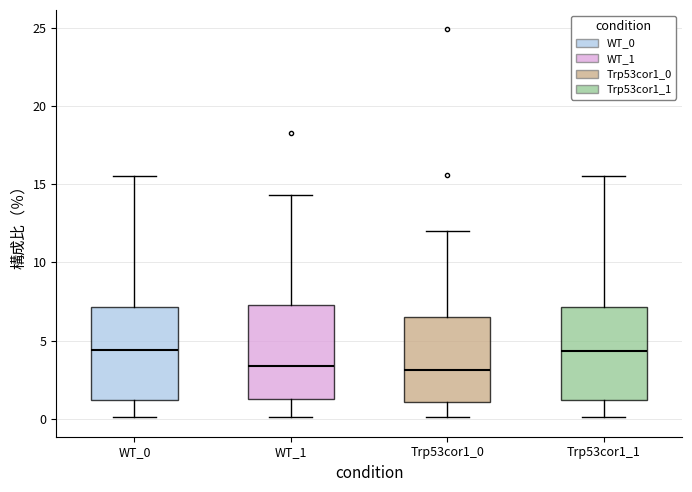

Where is the lower edge of the box for Trp53cor1_0 on the y-axis? The values are not printed on the chart, so give them approximately, as read against the axis.

1.0